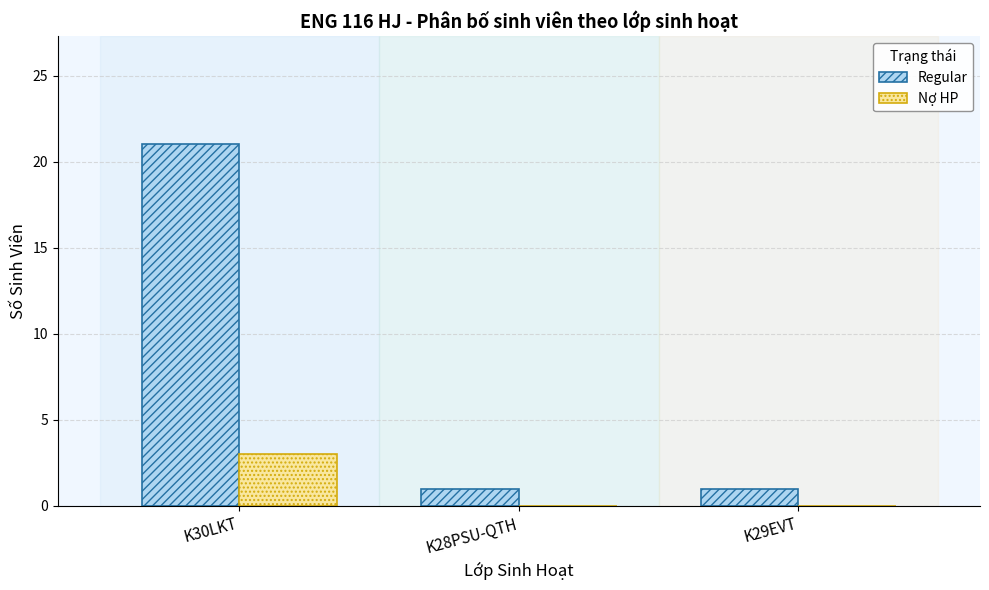

Which series has the largest range (max minus min)?

Regular